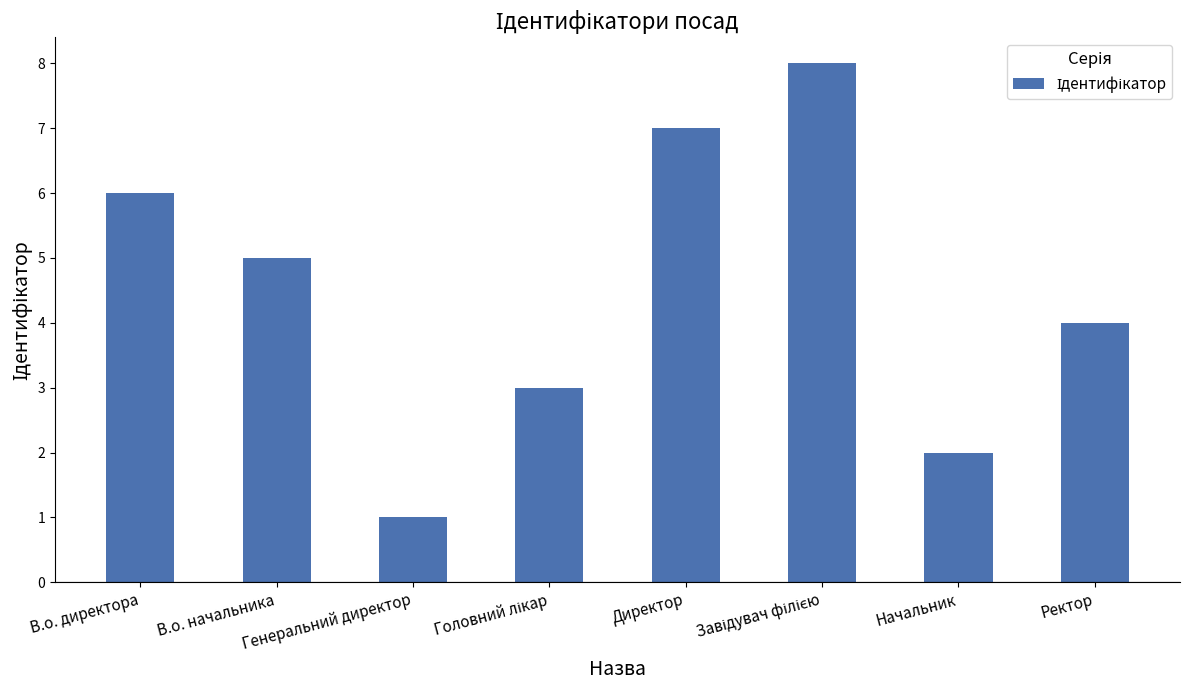

Is it true that the value at В.о. директора is 6?

True